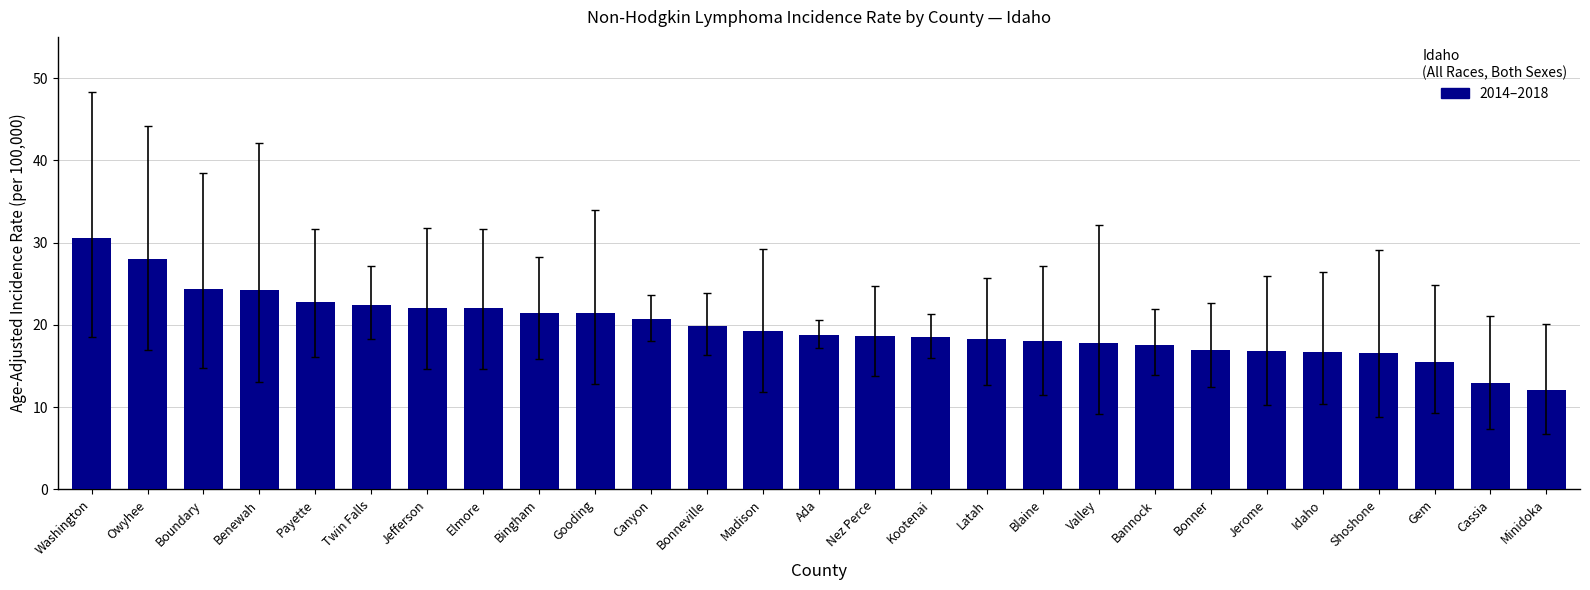

Between Idaho and Kootenai, which is larger?

Kootenai